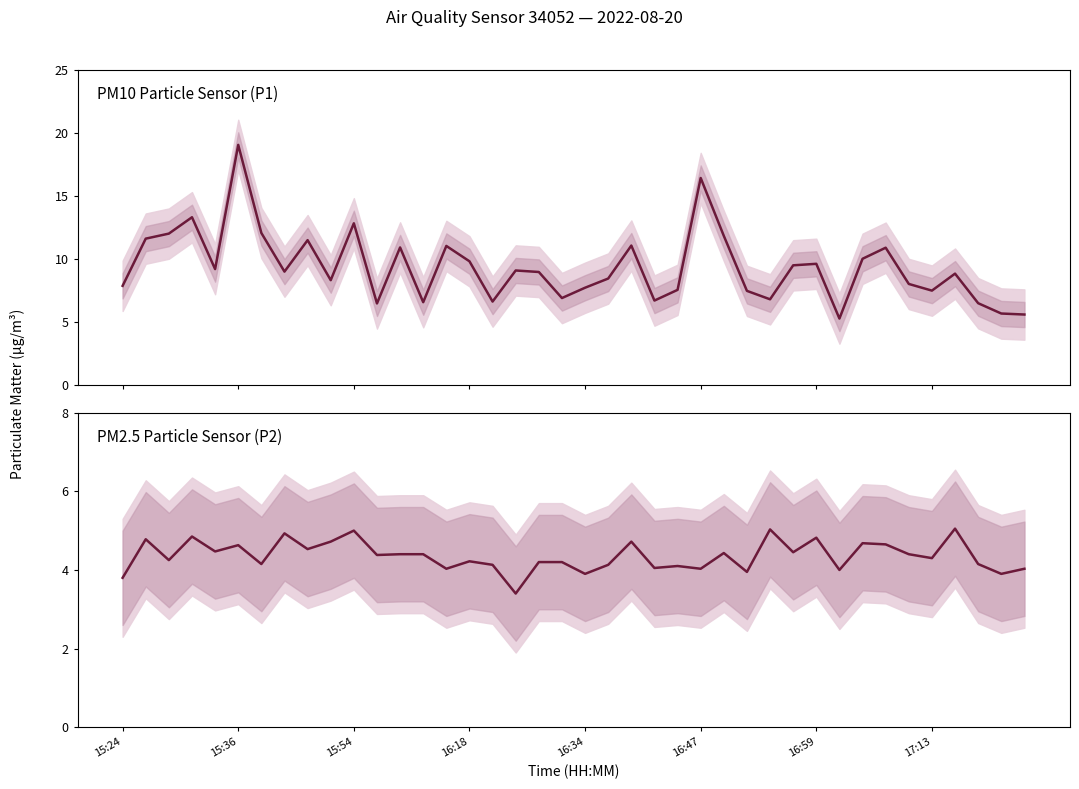

In P2, how many points are higher than both neighbors (excluding endpoints)?

13